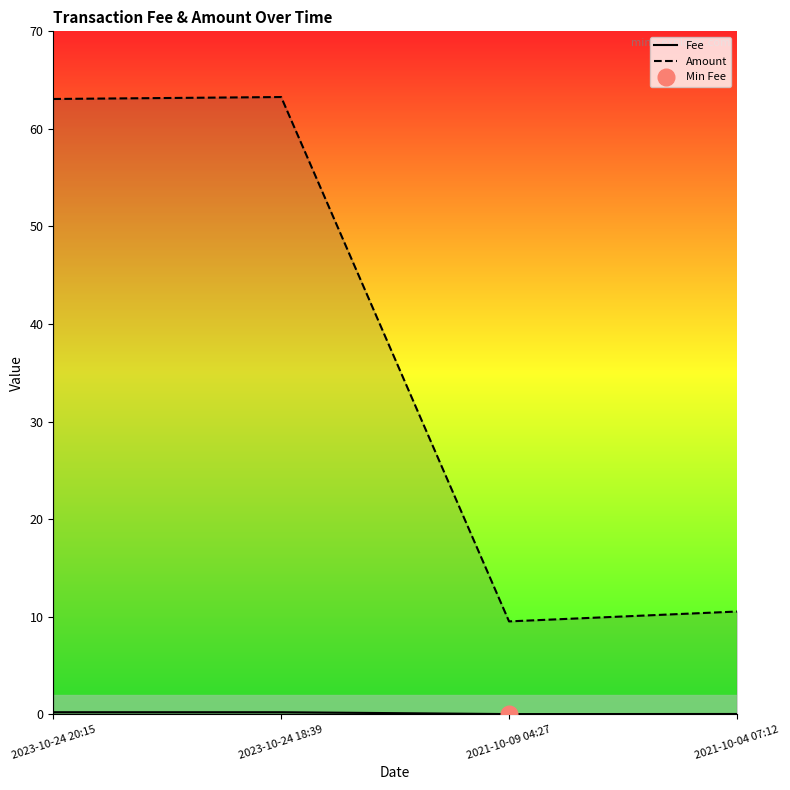

What is the spread (max minus min) of values at 2021-10-04 07:12?

10.5